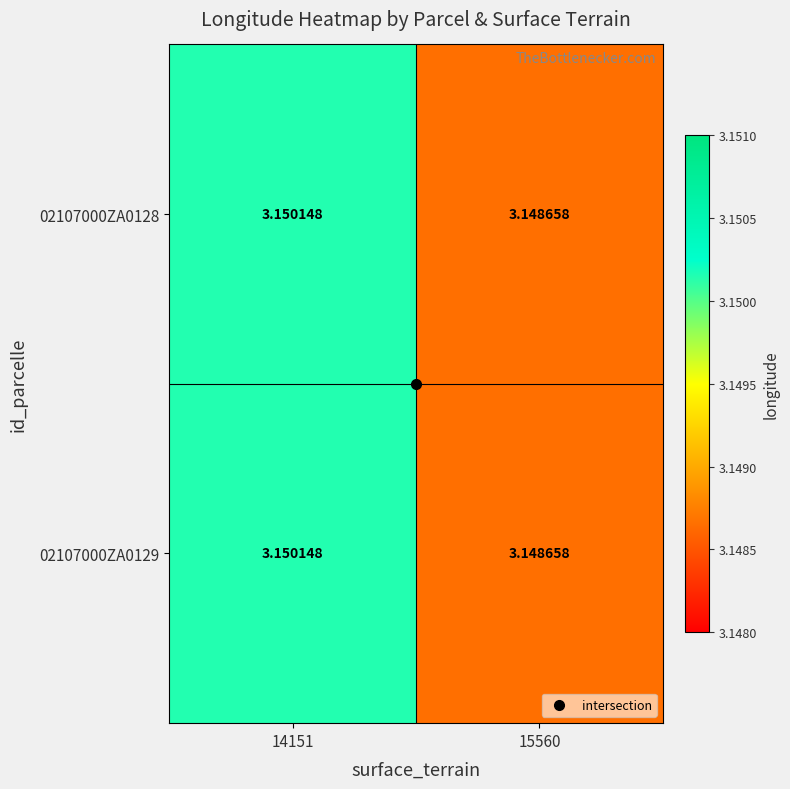

What is the greatest value displayed?

3.2